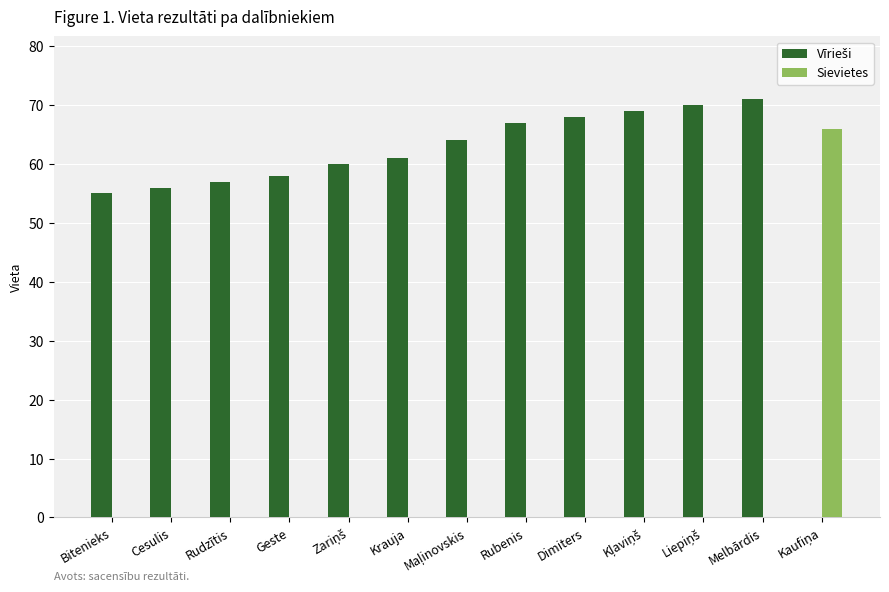

True or false: Vīrieši has a value of 57.0 at Rudzītis.

True